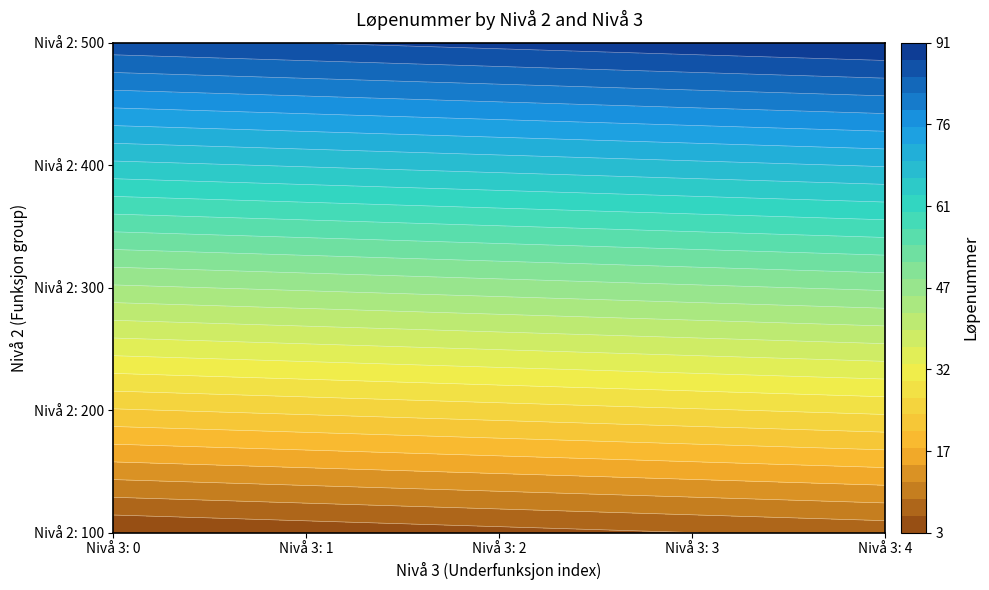

Reading left to right, list all the values displayed in this chart.

100: 0=3	1=4	2=5	3=6	4=7
200: 0=24	1=25	2=26	3=27	4=28
300: 0=45	1=46	2=47	3=48	4=49
400: 0=66	1=67	2=68	3=69	4=70
500: 0=87	1=88	2=89	3=90	4=91